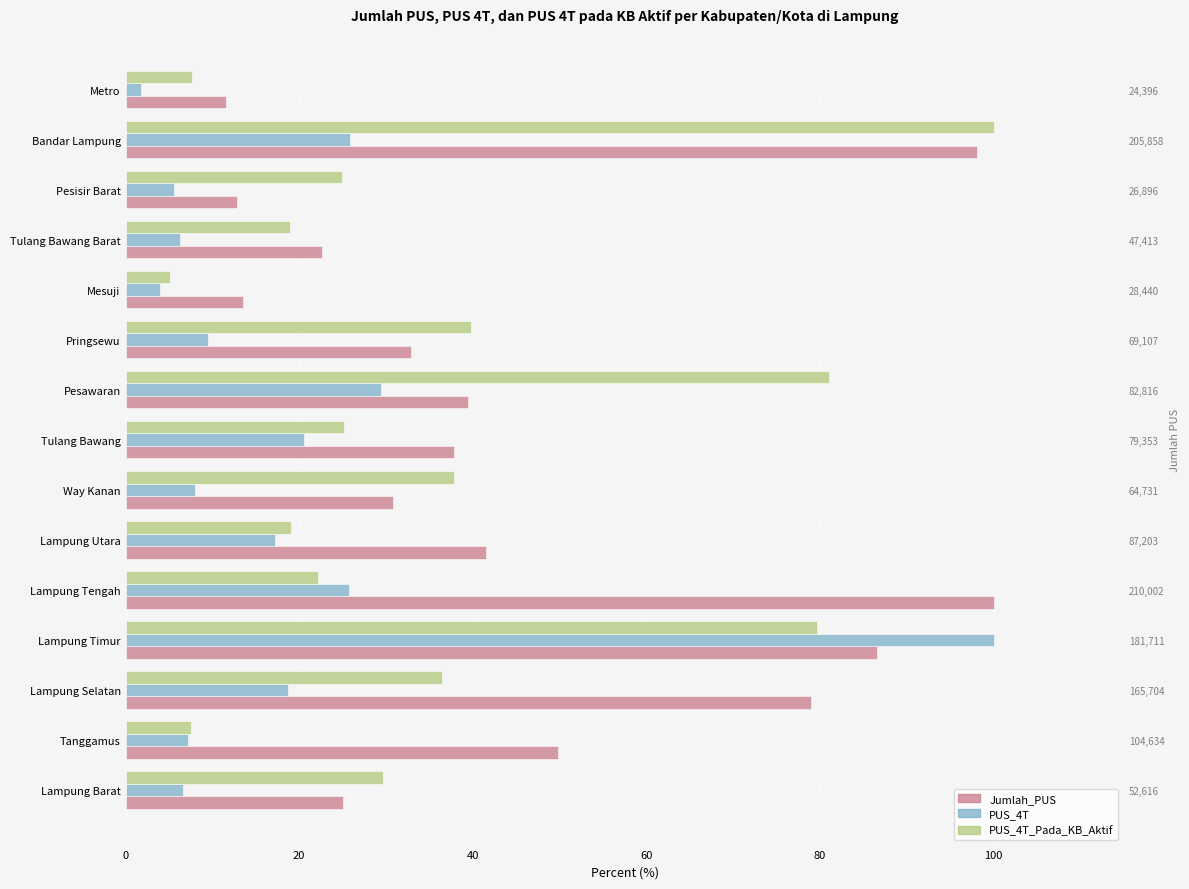

What are all the series names shown in the legend?

Jumlah_PUS, PUS_4T, PUS_4T_Pada_KB_Aktif